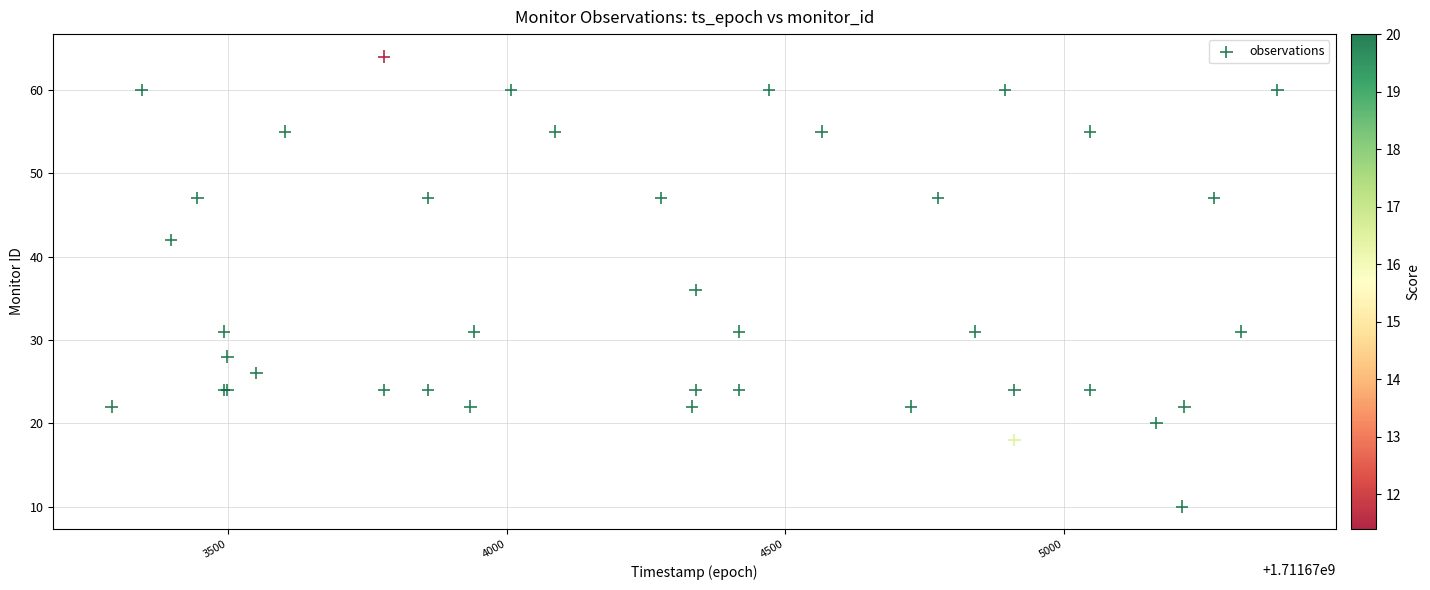

What Y value in the scatter plot is closest to 37?

36